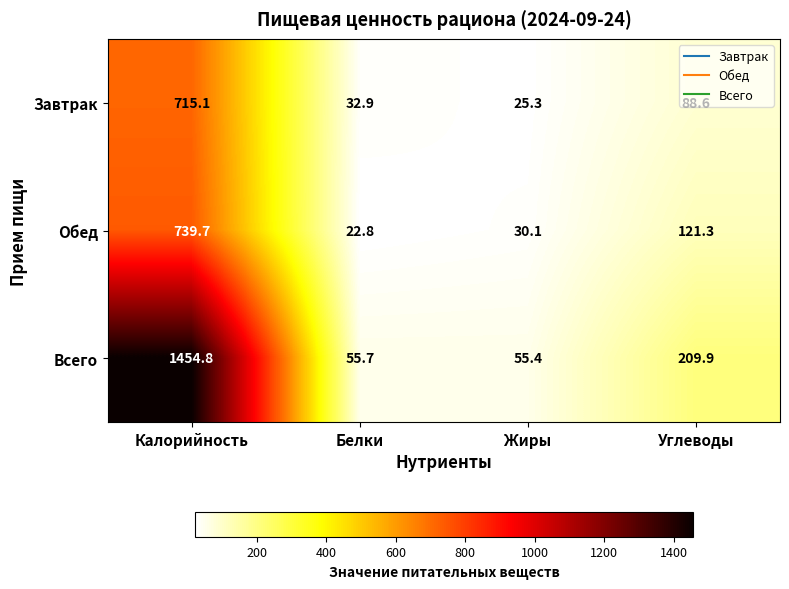

Rank the series by their maximum value, from highest to lowest.

Всего, Обед, Завтрак